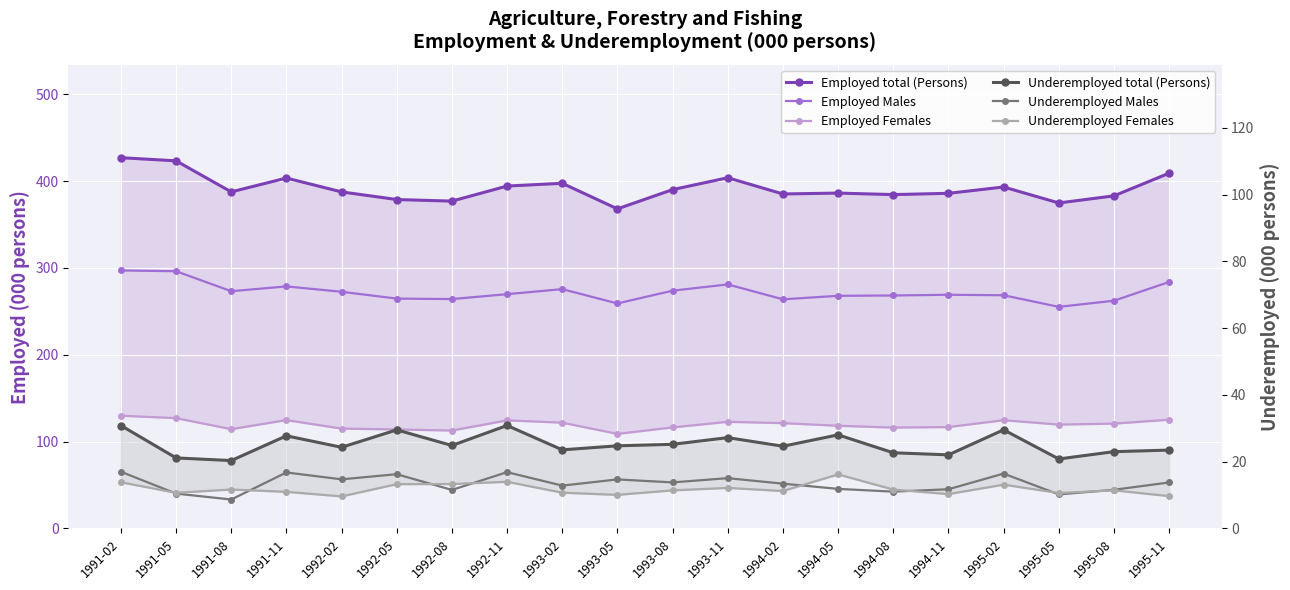

Which has a higher value, 1993-11 or 1993-08?

1993-11